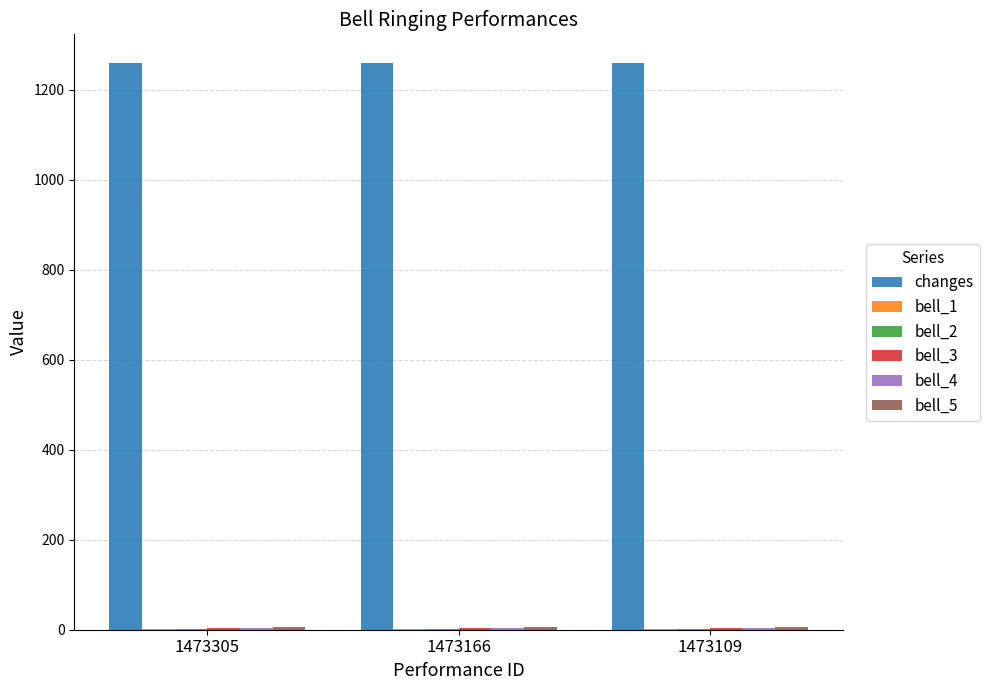

What is the maximum value for changes?

1260